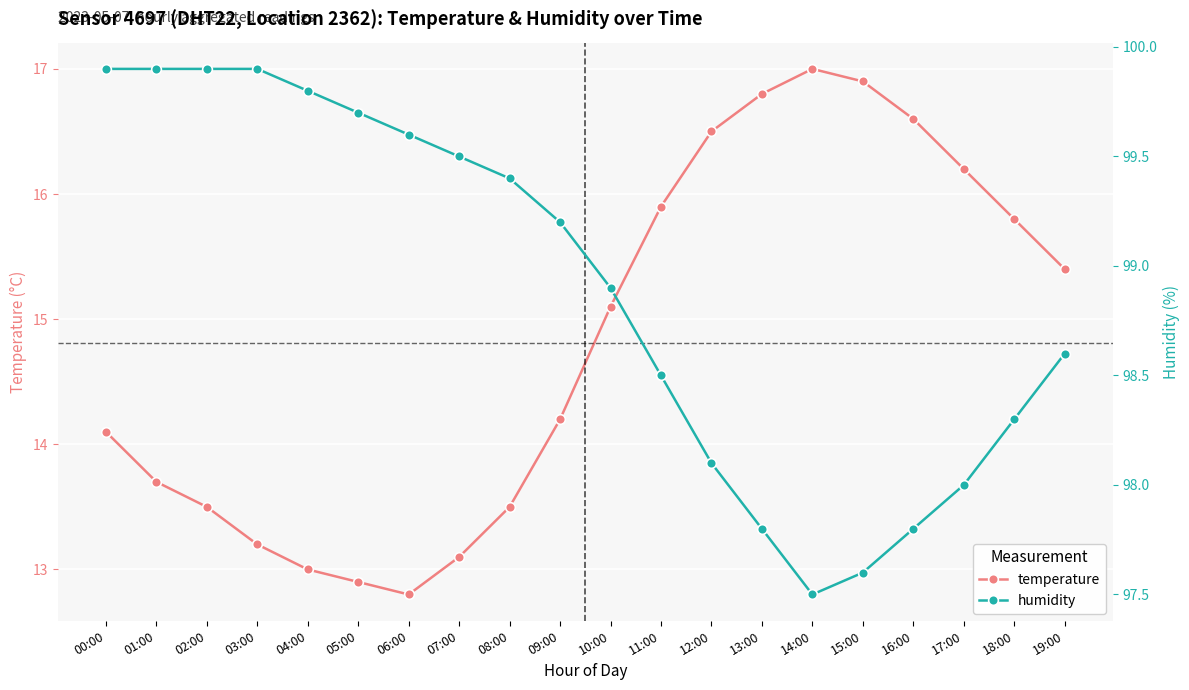

How many data points in humidity are above 99?

10